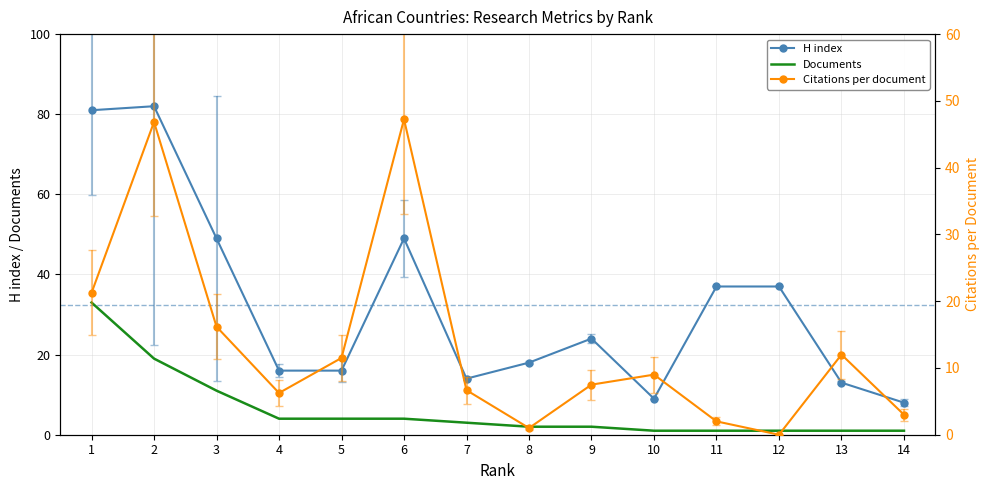

True or false: H index has a value of 14.0 at 7.

True